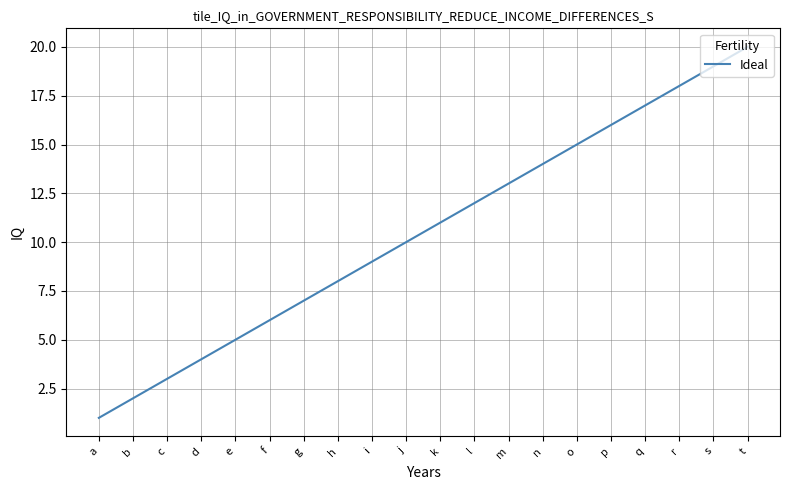

Which label corresponds to the largest value in the chart?

t